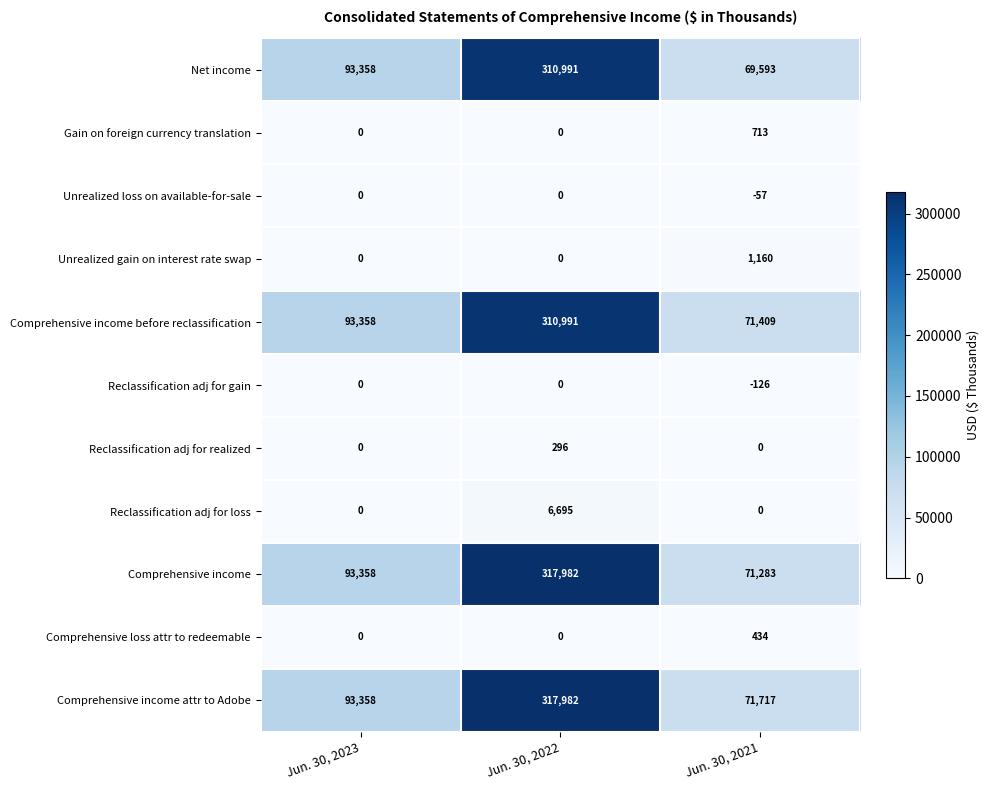

Which series changed the most between Jun. 30, 2022 and Jun. 30, 2021?

Comprehensive income